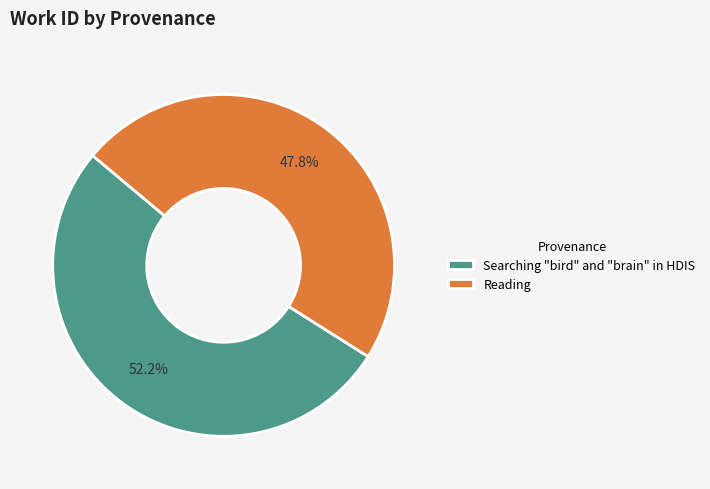

How many slices are in this pie chart?

2